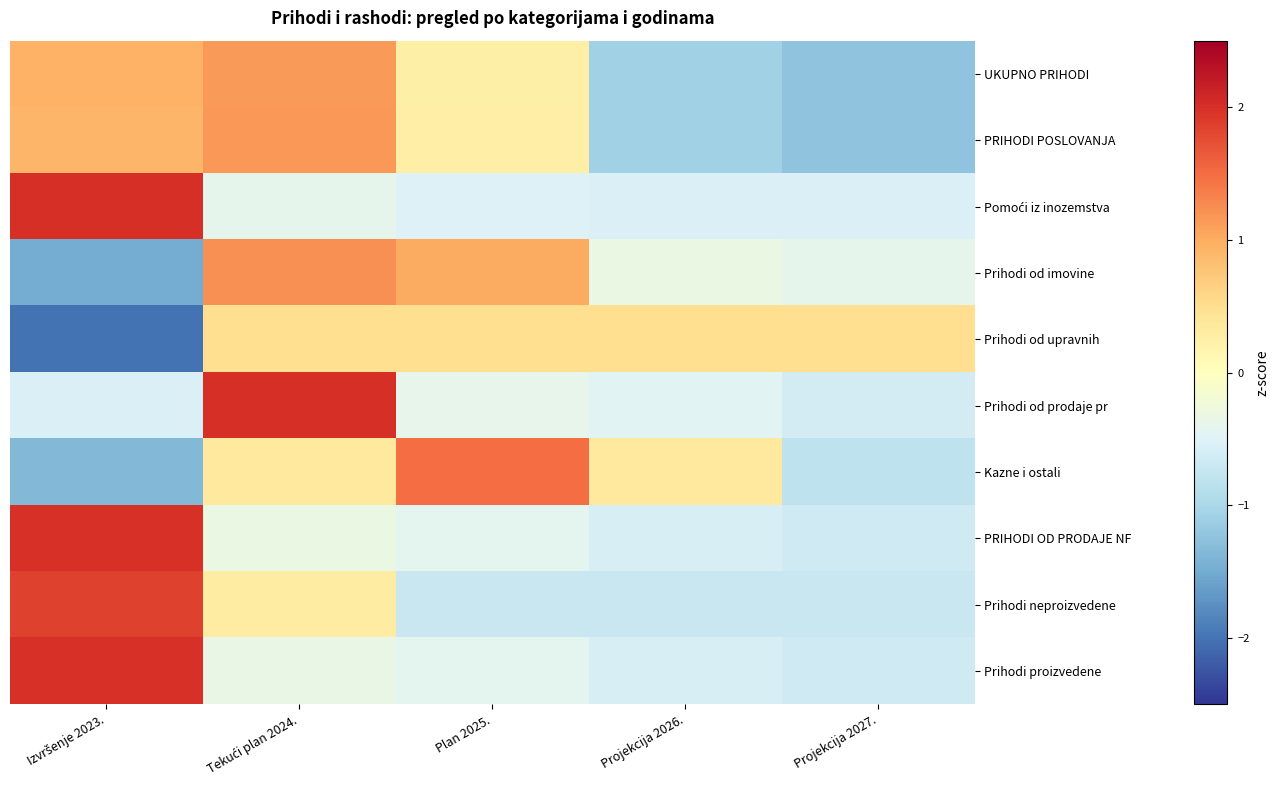

Rank the series at Plan 2025. from lowest to highest value.

Prihodi neproizvedene, Pomoći iz inozemstva, PRIHODI OD PRODAJE NF, Prihodi proizvedene, Prihodi od prodaje pr, UKUPNO PRIHODI, PRIHODI POSLOVANJA, Prihodi od upravnih, Prihodi od imovine, Kazne i ostali